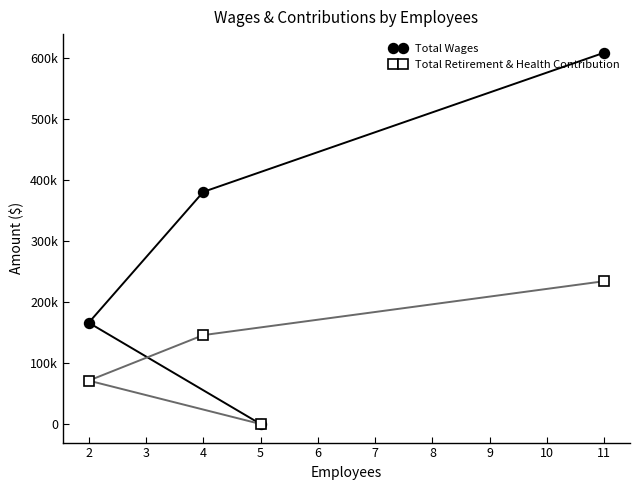

True or false: Total Retirement & Health Contribution has more than 2 interior local peaks.

False